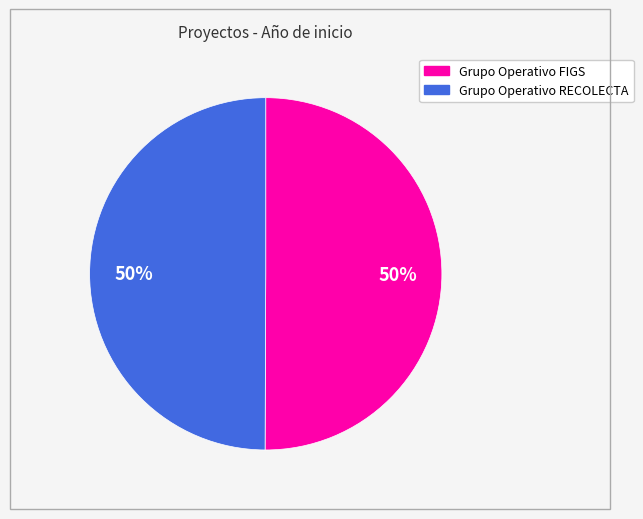

What is the ratio of the value at Grupo Operativo RECOLECTA to the value at Grupo Operativo FIGS?

1.0